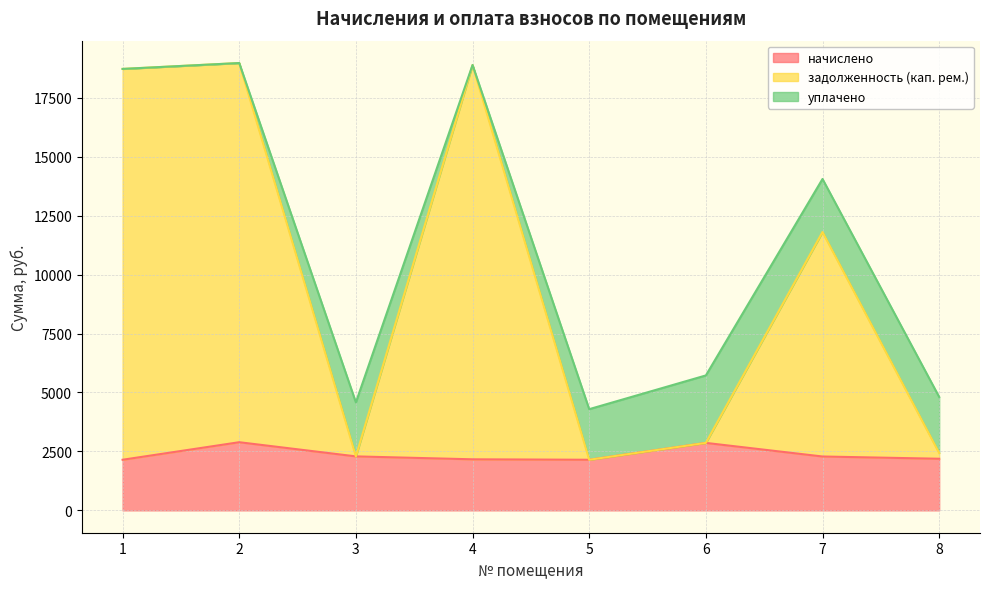

True or false: задолженность (кап. рем.) and начислено intersect in this chart.

False